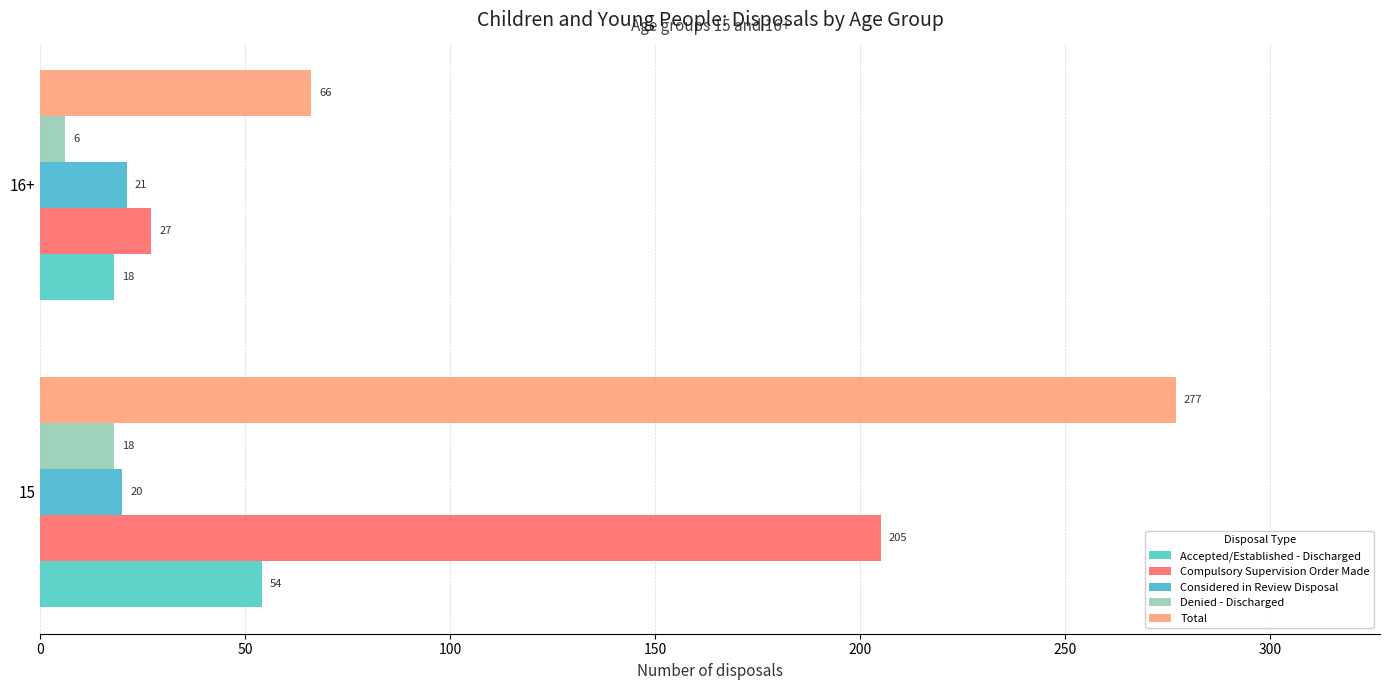

List the labels in order of Accepted/Established - Discharged value, largest first.

15, 16+